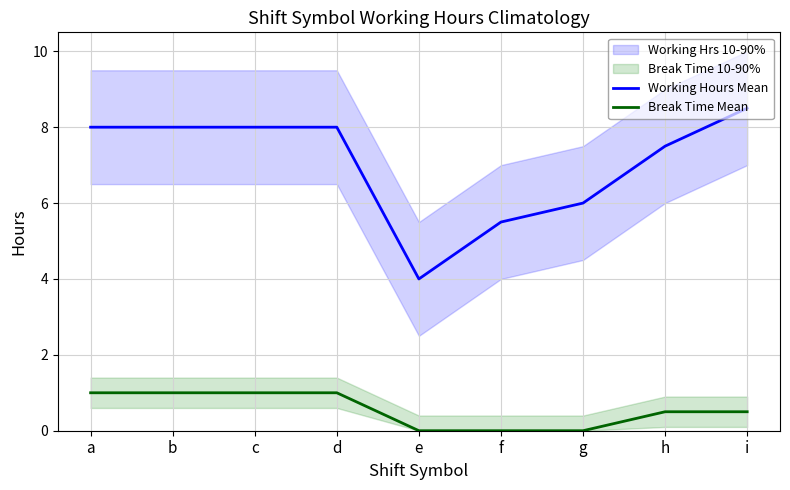

True or false: Break Time Mean has more than 0 points higher than both neighbors.

False